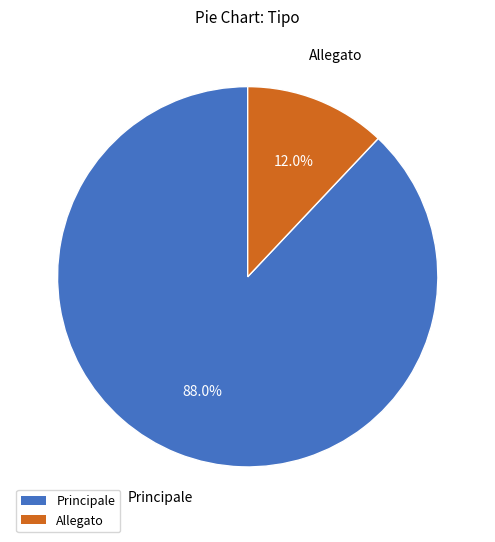

Approximately how many times larger is the value at Principale compared to Allegato?

7.3